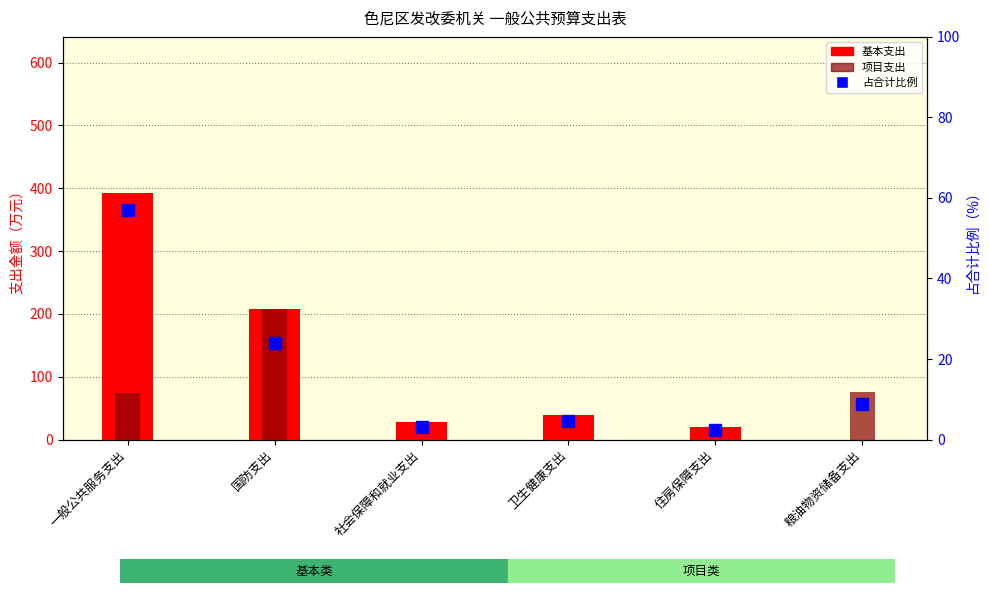

What is the label of the 6th bar from the left?

粮油物资储备支出